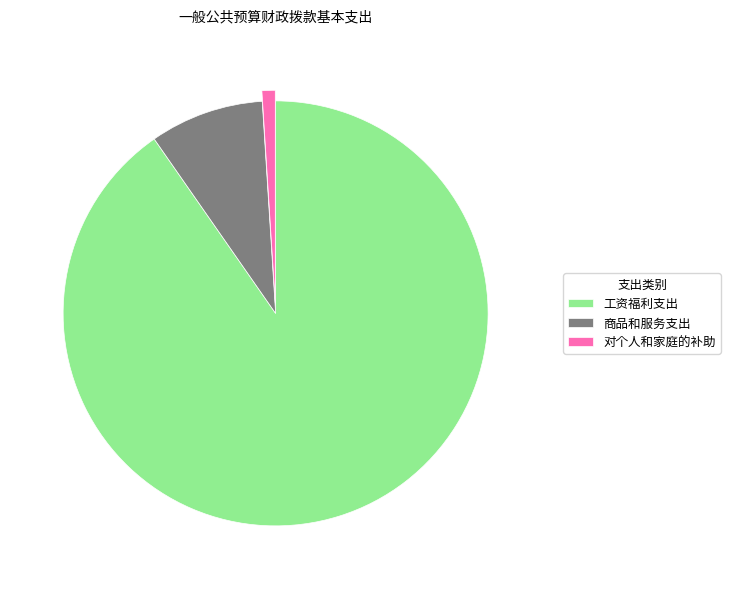

Combined, do 工资福利支出 and 商品和服务支出 account for over 50%?

Yes